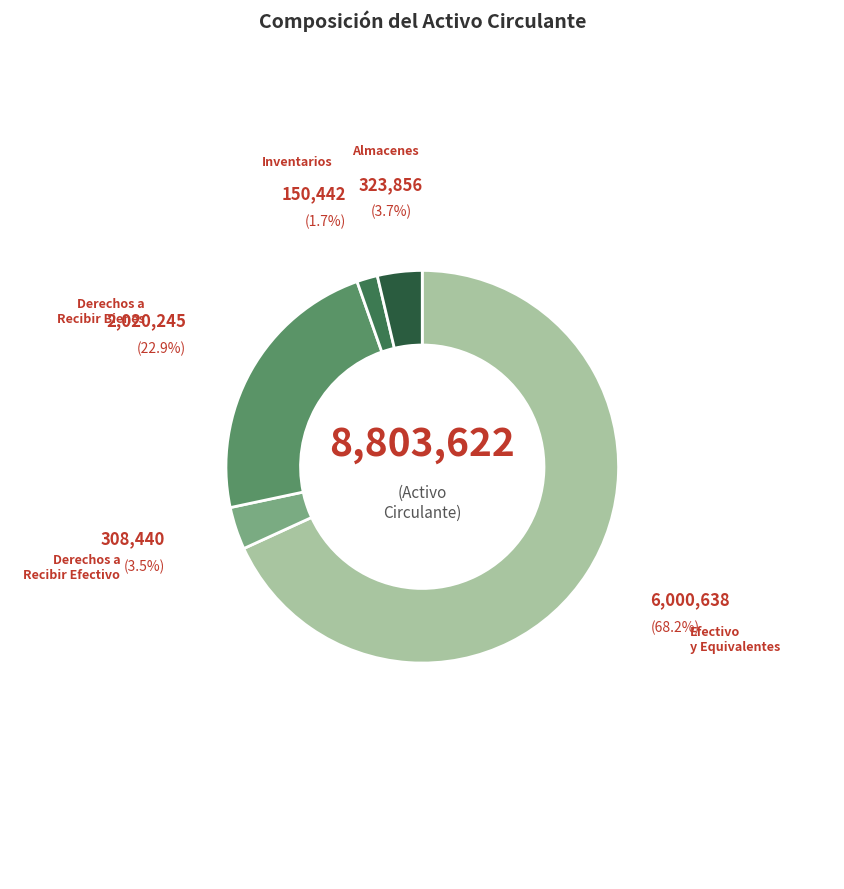

Is there any slice that represents more than half of the pie?

Yes